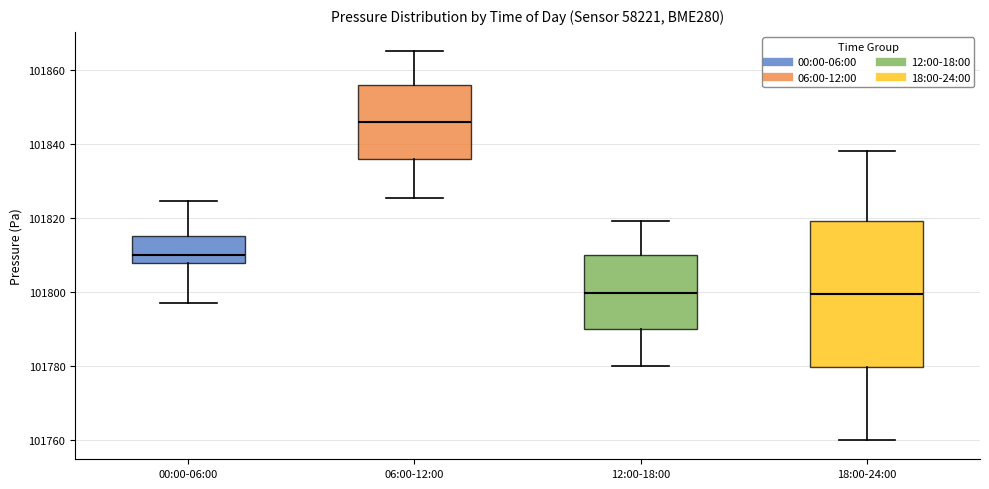

Reading left to right, read every box against the y-axis: the position of its median line, the range the box covers, and the ends of its whiskers. The values are not printed on the chart, so give them approximately, as read against the axis.

00:00-06:00: median 101810, box 101808 to 101816, whiskers 101798 to 101824
06:00-12:00: median 101846, box 101836 to 101856, whiskers 101826 to 101866
12:00-18:00: median 101800, box 101790 to 101810, whiskers 101780 to 101820
18:00-24:00: median 101800, box 101780 to 101820, whiskers 101760 to 101838